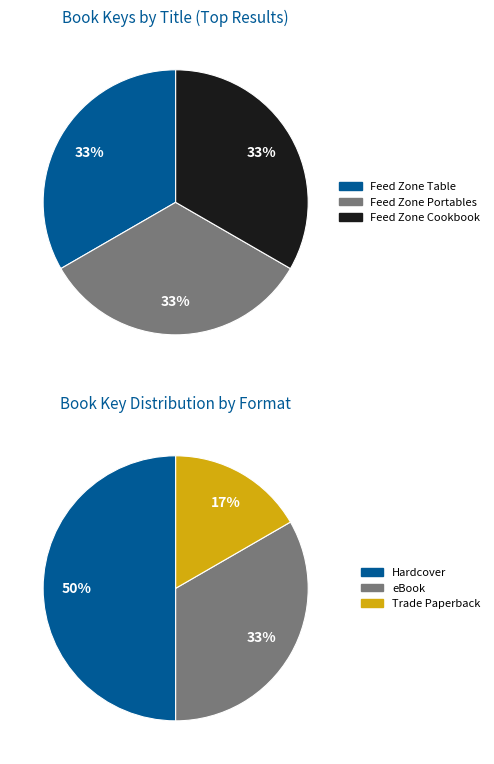

Does Feed Zone Portables (Hardcover) represent more than half of the total?

No